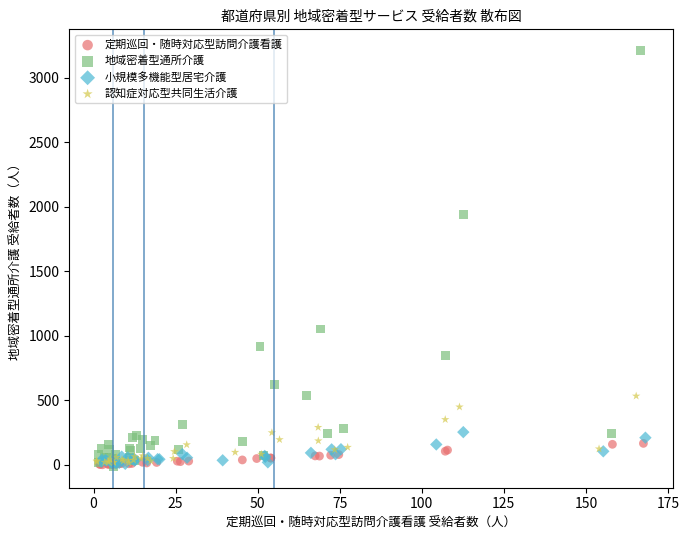

Which series reaches the maximum Y coordinate?

地域密着型通所介護